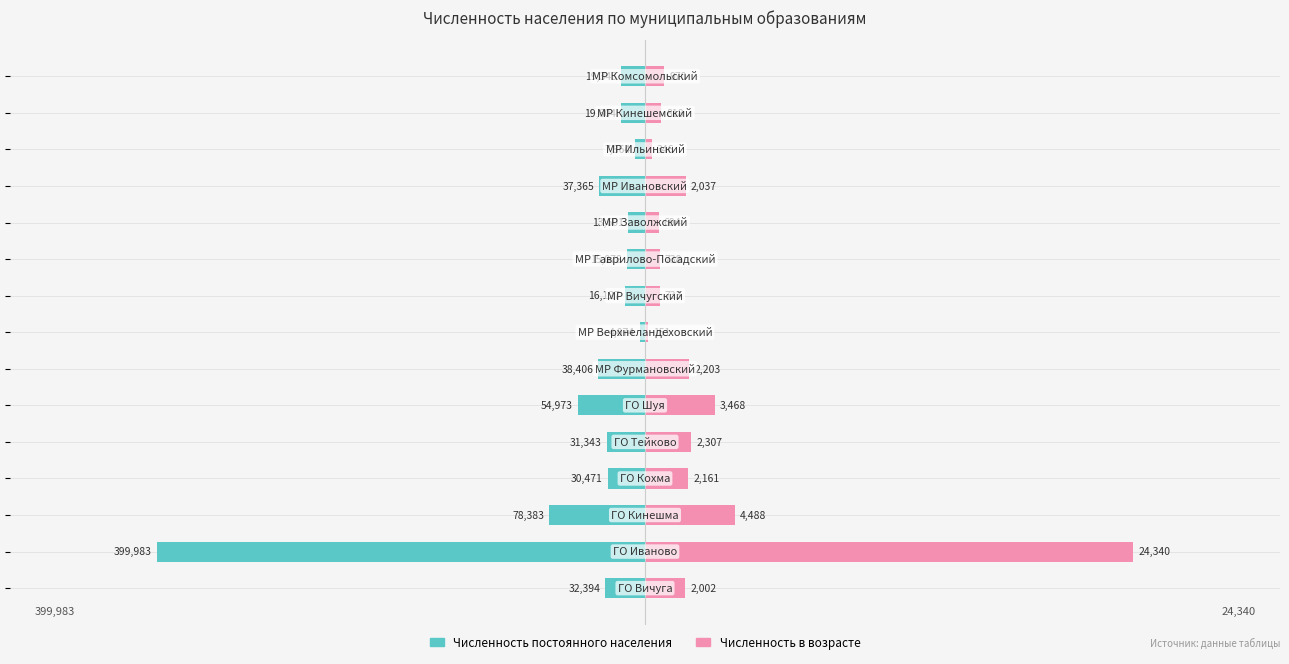

What is the spread (max minus min) of values at 0?

65983.0